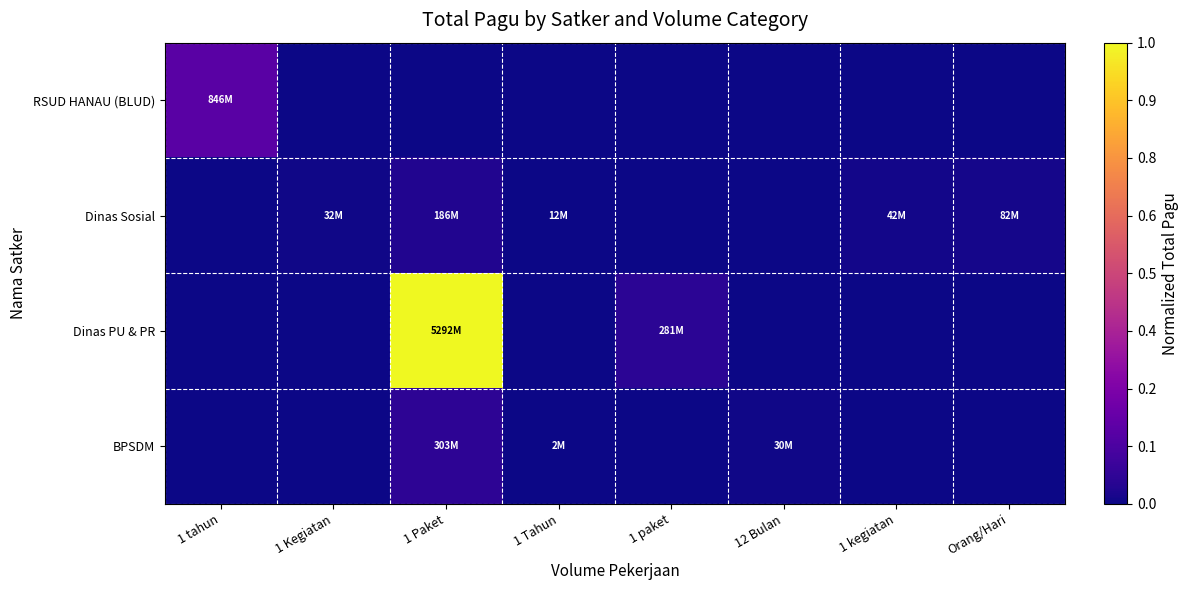

Reading left to right, what are all the values shown in this chart?

RSUD HANAU (BLUD): 1 tahun=0.2	1 Kegiatan=0.0	1 Paket=0.0	1 Tahun=0.0	1 paket=0.0	12 Bulan=0.0	1 kegiatan=0.0	Orang/Hari=0.0
Dinas Sosial: 1 tahun=0.0	1 Kegiatan=0.0	1 Paket=0.0	1 Tahun=0.0	1 paket=0.0	12 Bulan=0.0	1 kegiatan=0.0	Orang/Hari=0.0
Dinas PU & PR: 1 tahun=0.0	1 Kegiatan=0.0	1 Paket=1.0	1 Tahun=0.0	1 paket=0.1	12 Bulan=0.0	1 kegiatan=0.0	Orang/Hari=0.0
BPSDM: 1 tahun=0.0	1 Kegiatan=0.0	1 Paket=0.1	1 Tahun=0.0	1 paket=0.0	12 Bulan=0.0	1 kegiatan=0.0	Orang/Hari=0.0